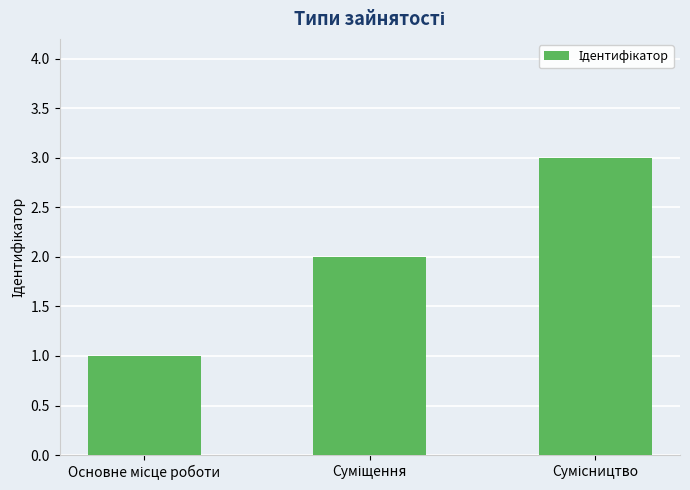

What is the maximum value shown in the chart?

3